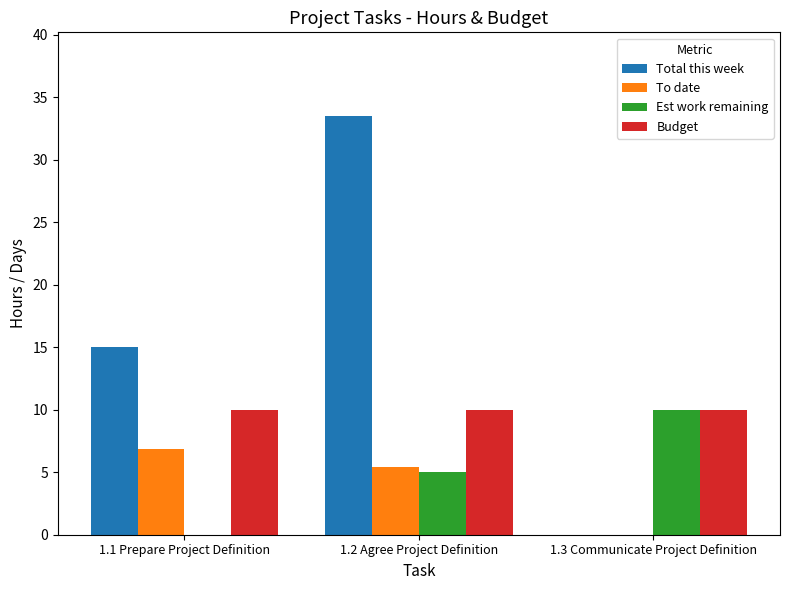

The value of Est work remaining at 1.2 Agree Project Definition is 5.0. True or false?

True